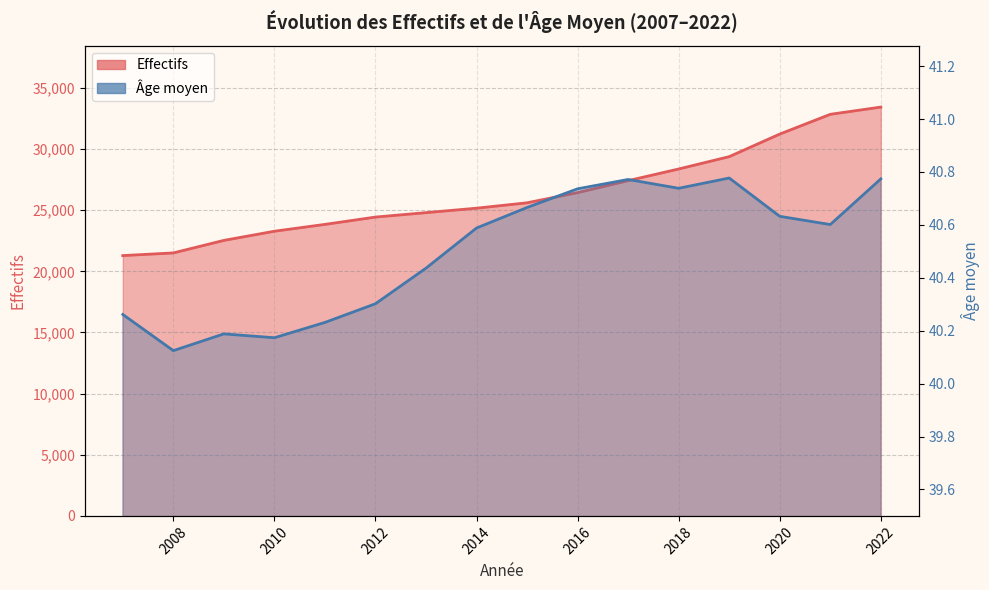

In Age moyen, how many points are higher than both neighbors (excluding endpoints)?

3